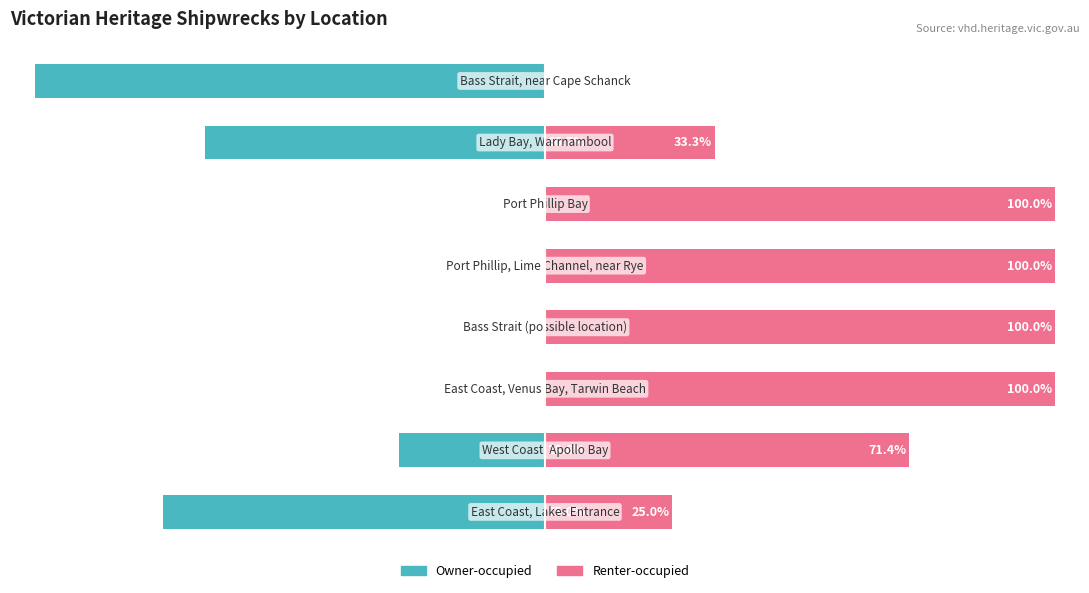

What is the minimum value shown in the chart?

-100.0